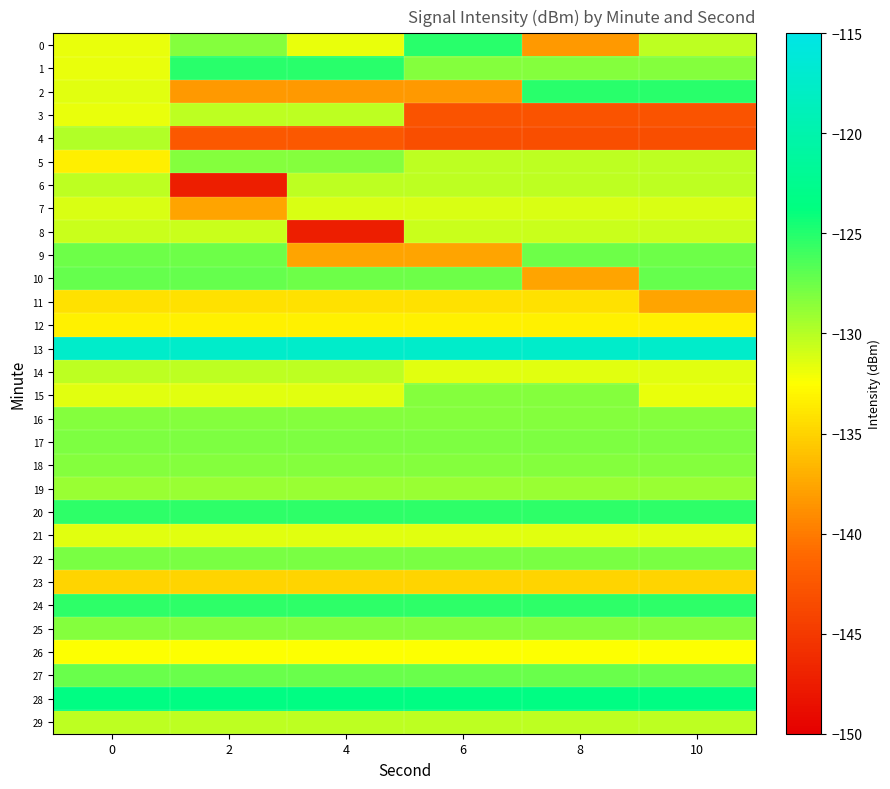

At 6, list the series in order from largest to smallest.

13, 28, 0, 20, 24, 27, 10, 22, 17, 15, 16, 18, 25, 1, 19, 29, 5, 6, 8, 7, 21, 14, 26, 12, 11, 23, 9, 2, 3, 4